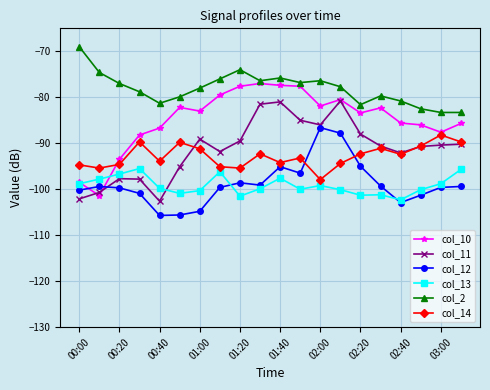

What is the value of the col_2 point at the 11th from the left?

-75.8